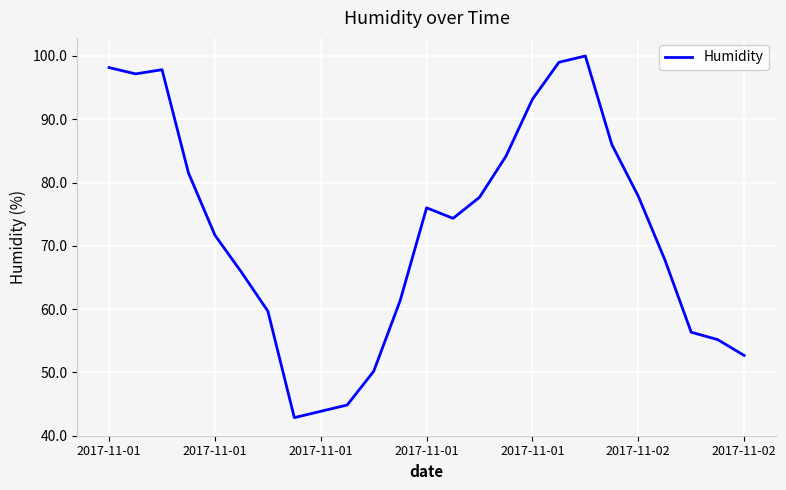

What is the difference between the maximum and minimum values?

57.2